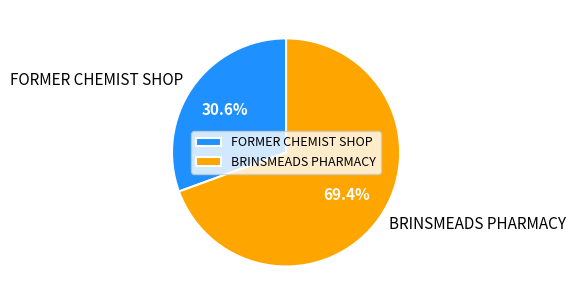

What percentage is the BRINSMEADS PHARMACY slice, to the nearest percent?

69%